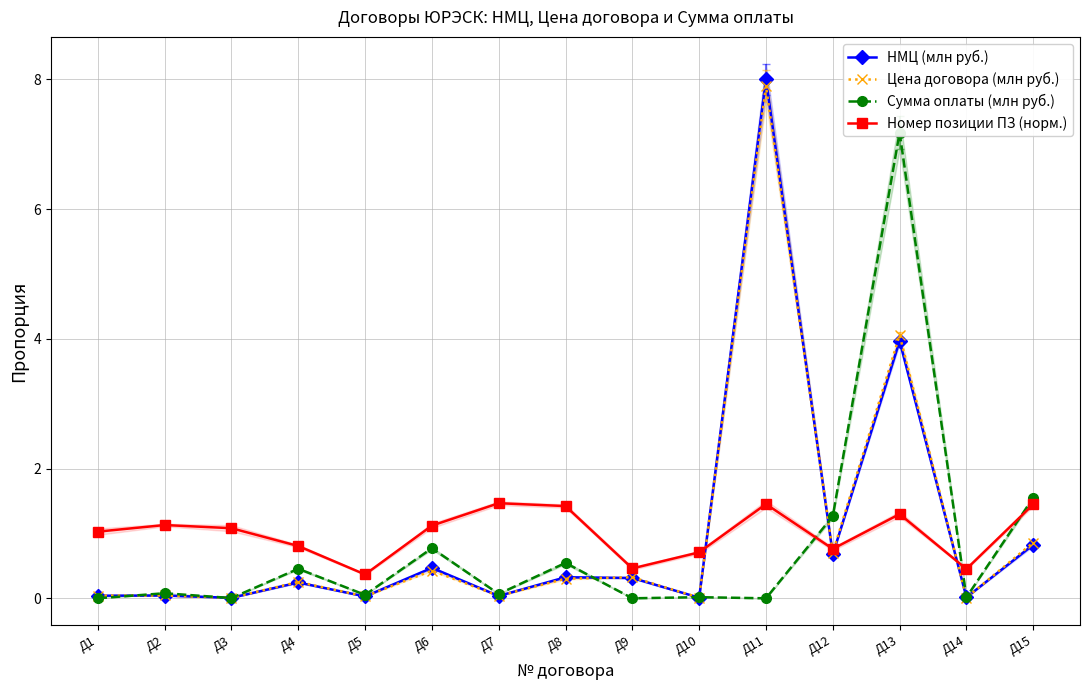

What is the value of the Номер позиции ПЗ (норм.) point at the 14th from the left?

0.5